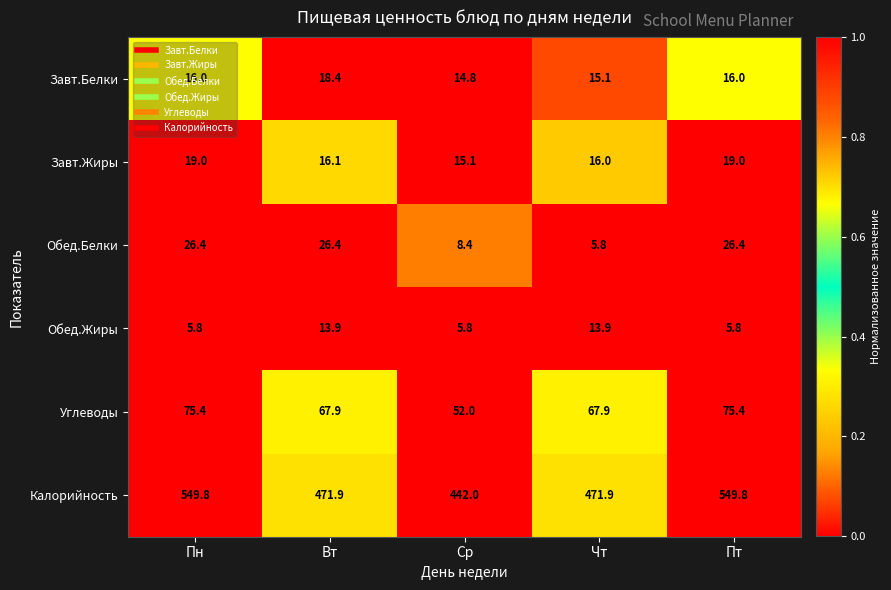

Between Вт and Ср, which series saw the biggest shift?

Калорийность